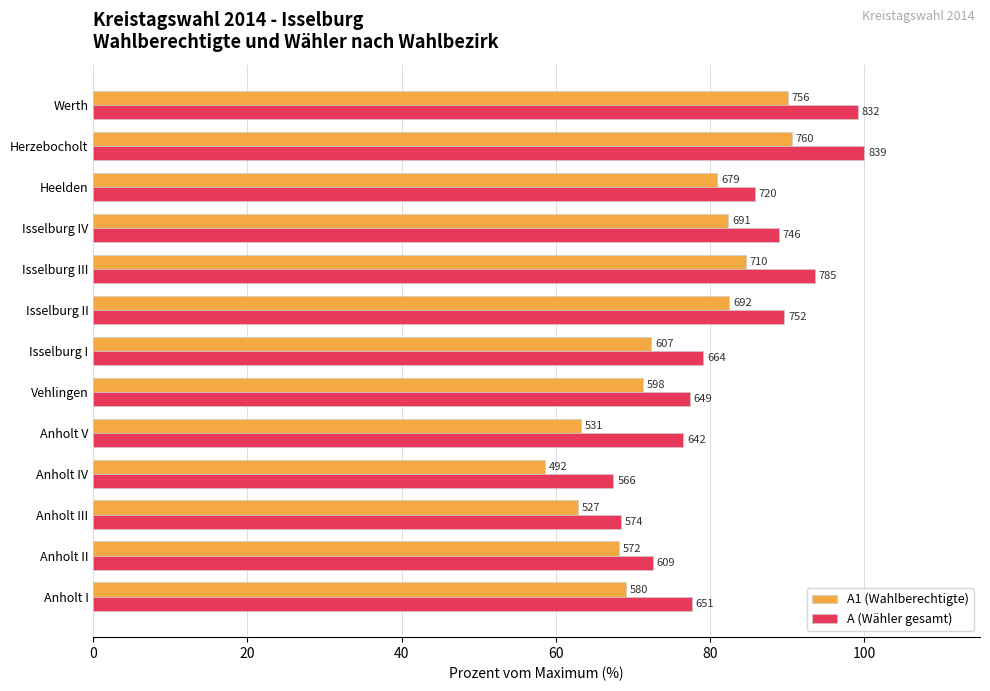

What are all the series names shown in the legend?

A1 (Wahlberechtigte), A (Wähler gesamt)